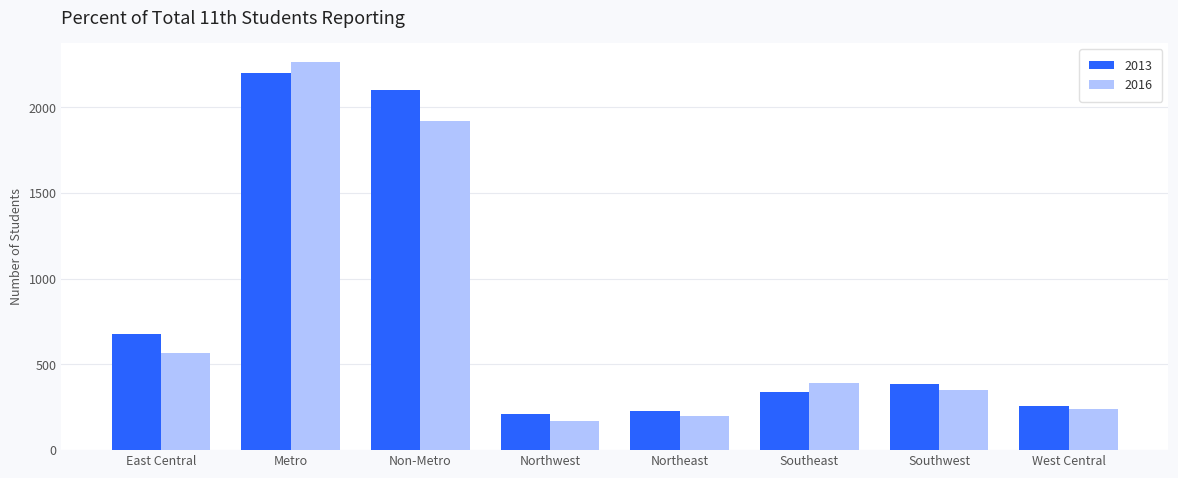

Where is 2013 nearest to the value 1203?

East Central